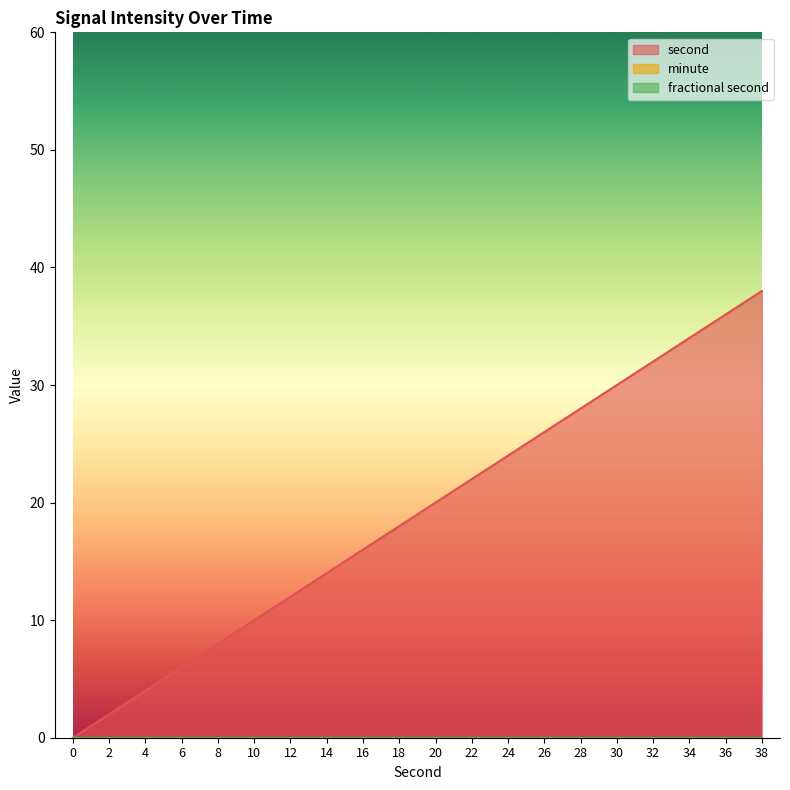

How many lines are shown in the chart?

3